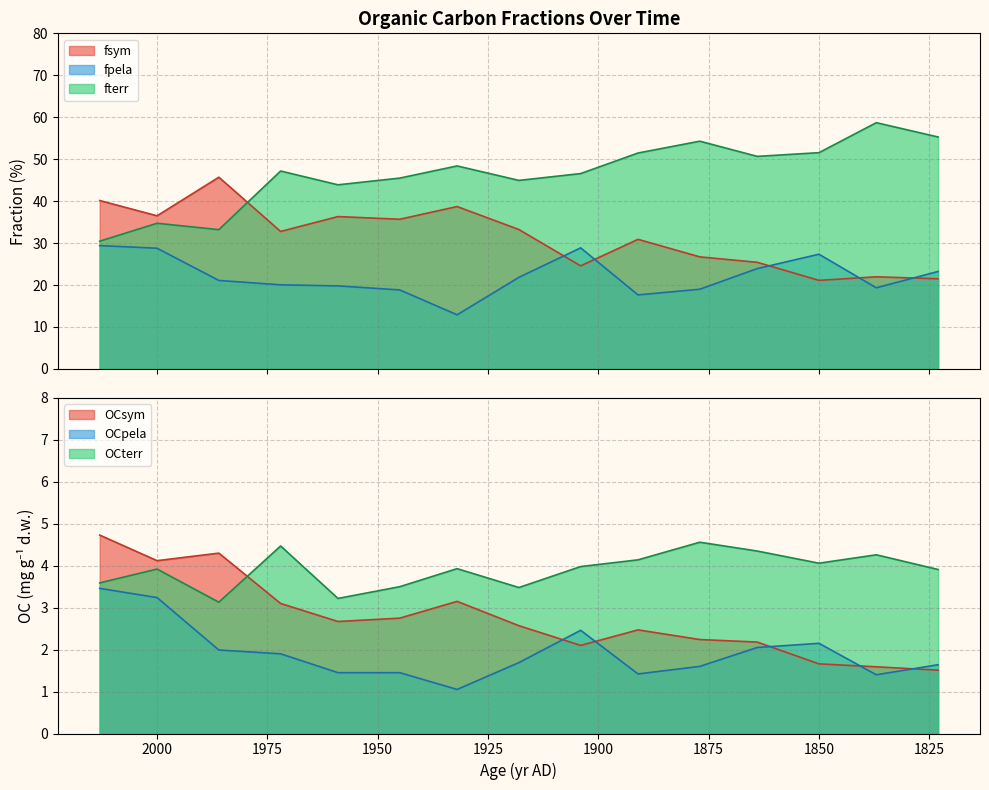

Which label corresponds to the smallest value in the chart?

1932